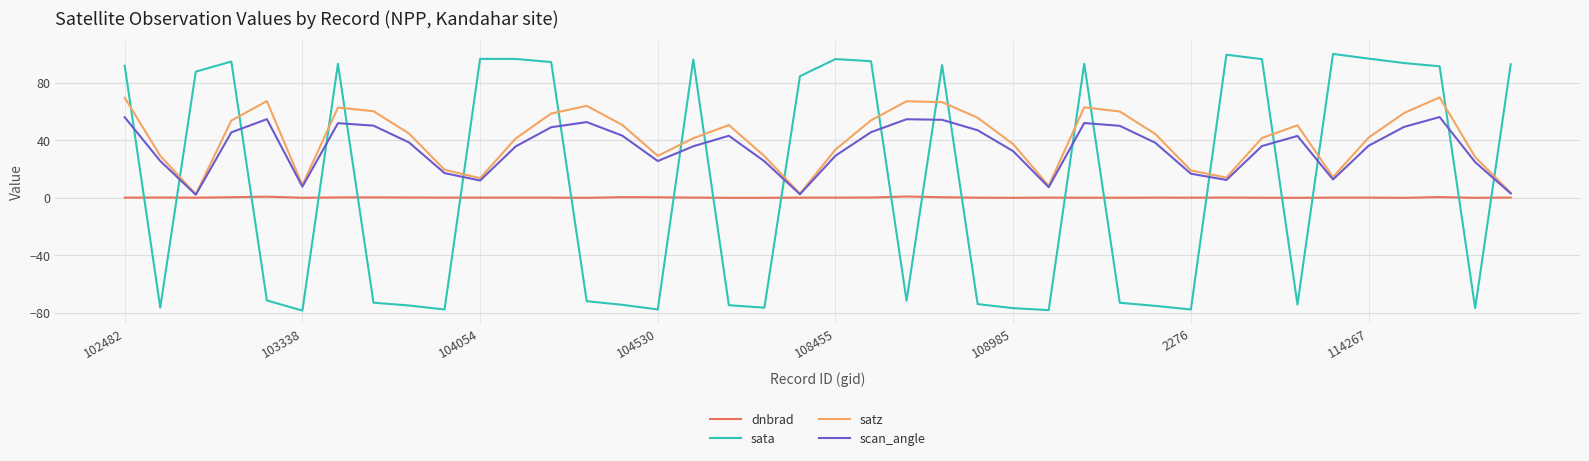

Which series has the largest range (max minus min)?

sata